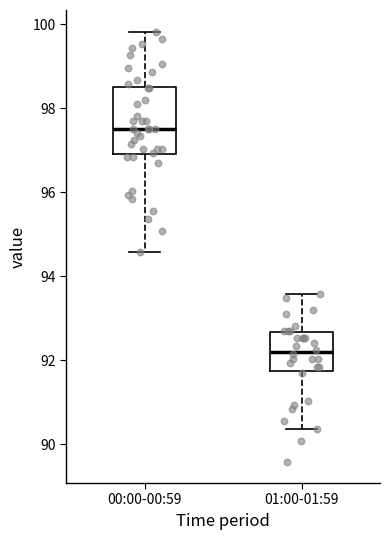

Where does the lower whisker of the box for 00:00-00:59 end on the y-axis? The values are not printed on the chart, so give them approximately, as read against the axis.

94.6